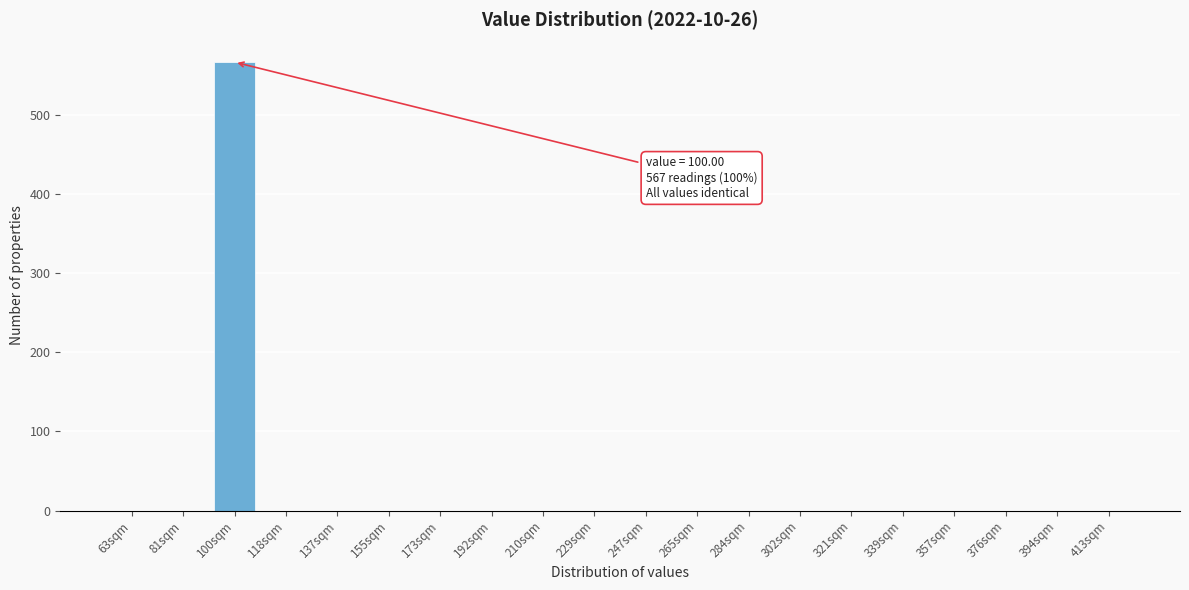

Reading right to left, list all the values displayed in this chart.

413sqm=0	394sqm=0	376sqm=0	357sqm=0	339sqm=0	321sqm=0	302sqm=0	284sqm=0	265sqm=0	247sqm=0	229sqm=0	210sqm=0	192sqm=0	173sqm=0	155sqm=0	137sqm=0	118sqm=0	100sqm=567	81sqm=0	63sqm=0